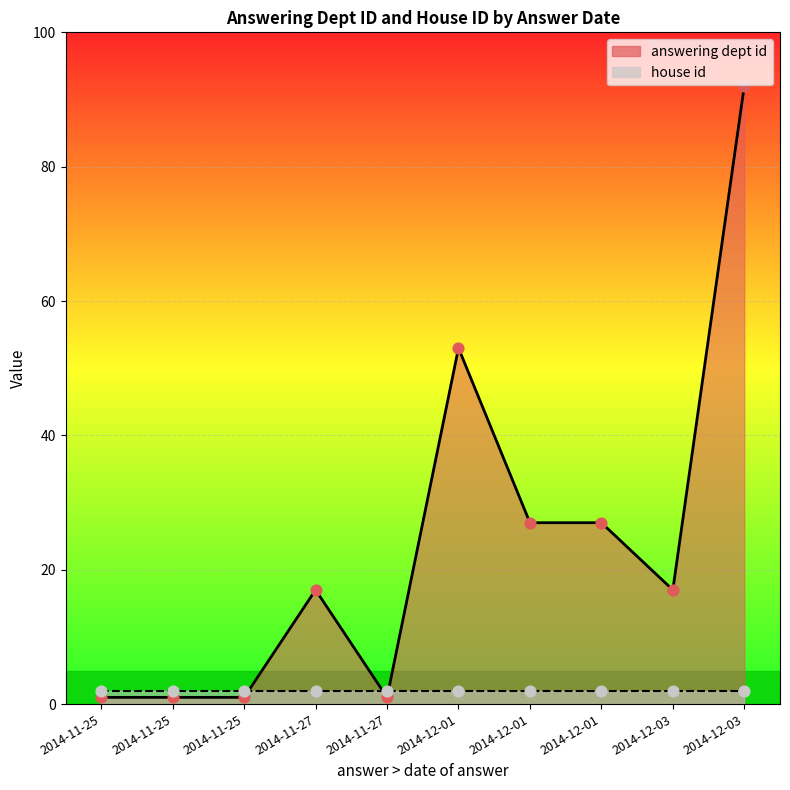

At how many categories does at least one series exceed 2?

6